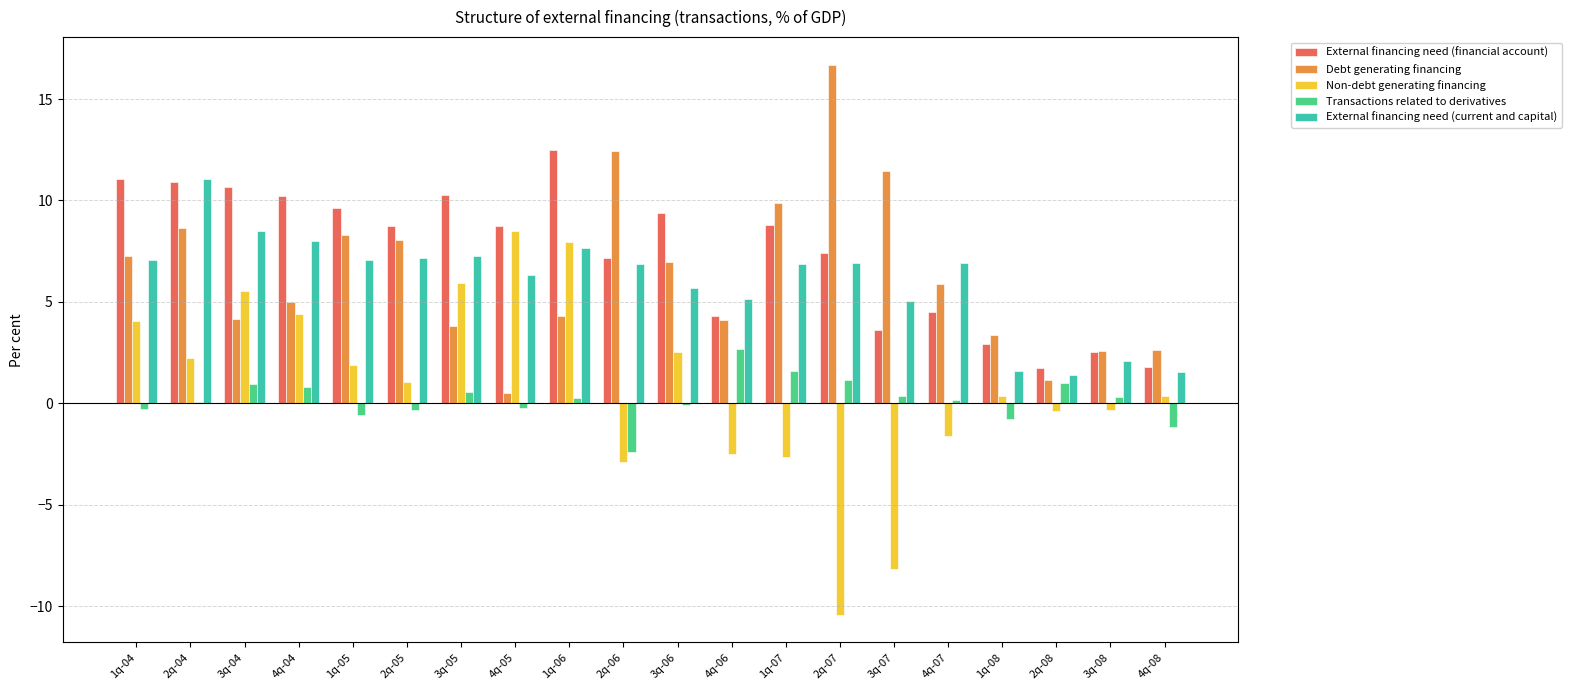

The Non-debt generating financing series shows 0.3 at 1q-08. True or false?

True